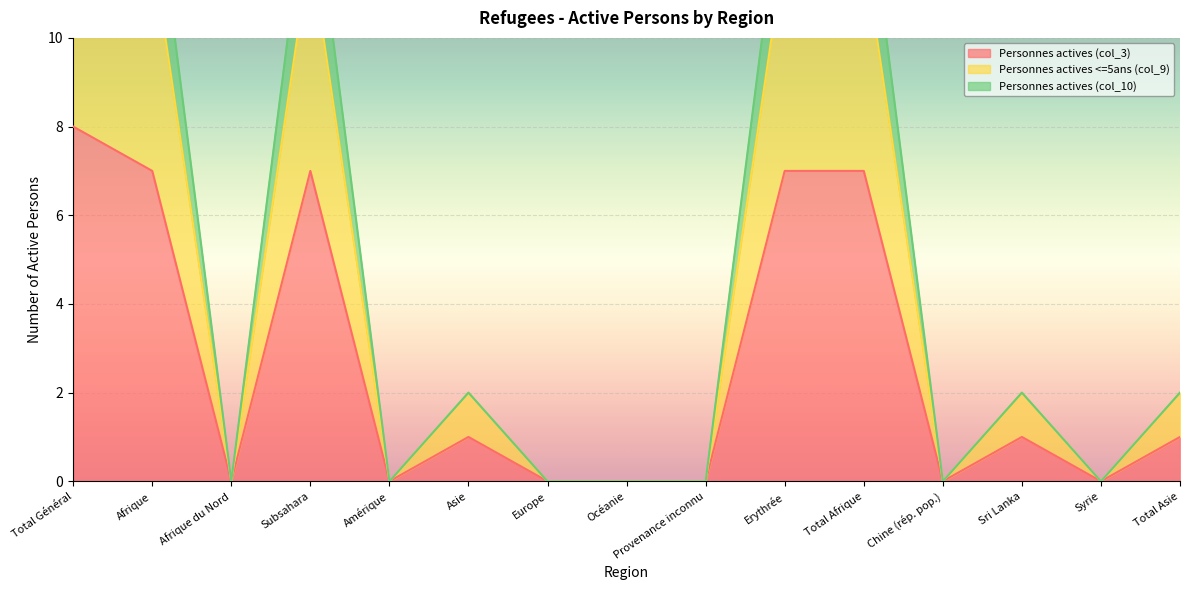

What is the label of the 12th point from the left?

Chine (rép. pop.)